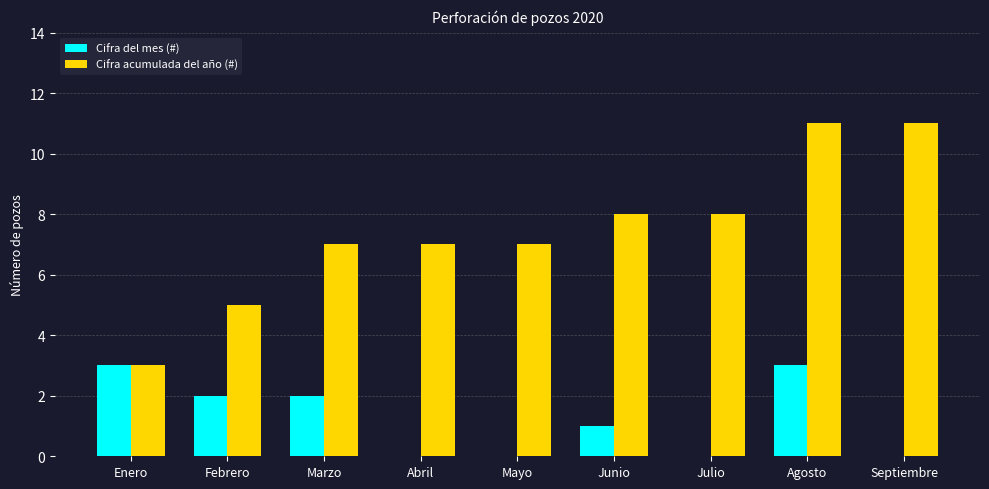

What is the total value across all series at Julio?

8